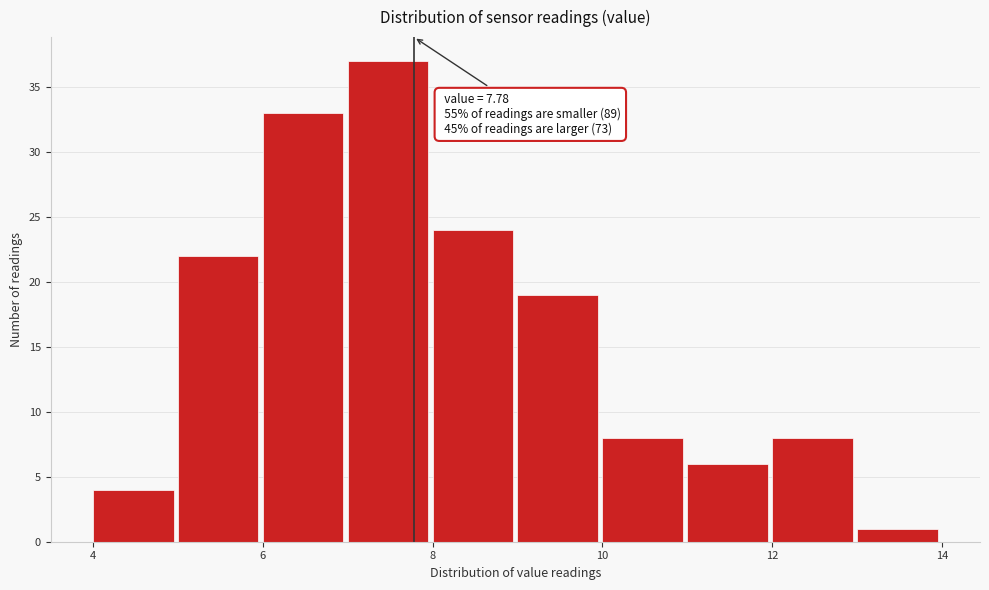

Which range on the x-axis has the tallest bar?

7 to 8